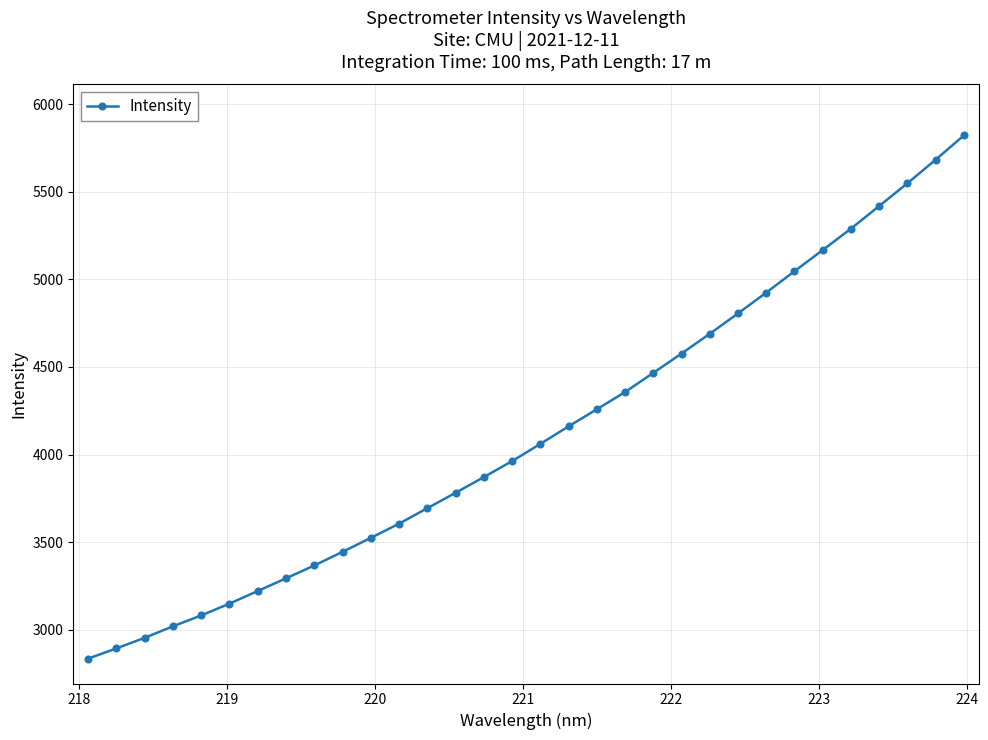

What is the minimum value shown in the chart?

2836.4